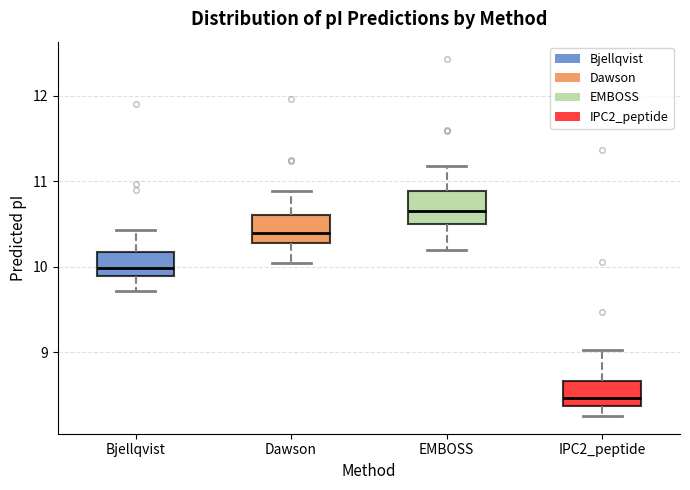

Where is the upper edge of the box for Dawson on the y-axis? The values are not printed on the chart, so give them approximately, as read against the axis.

10.6